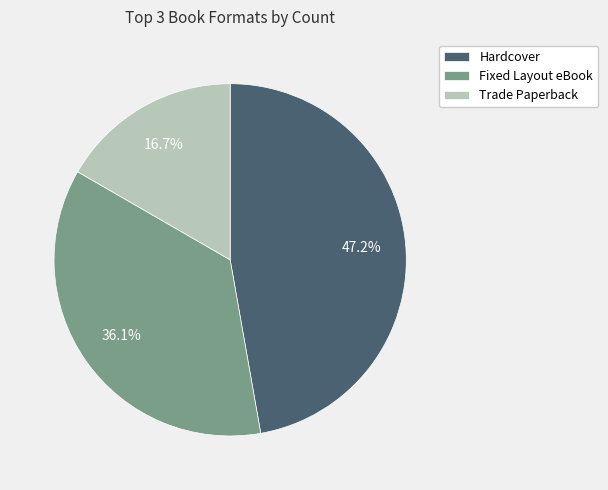

Combined, do Fixed Layout eBook and Hardcover account for over 50%?

Yes